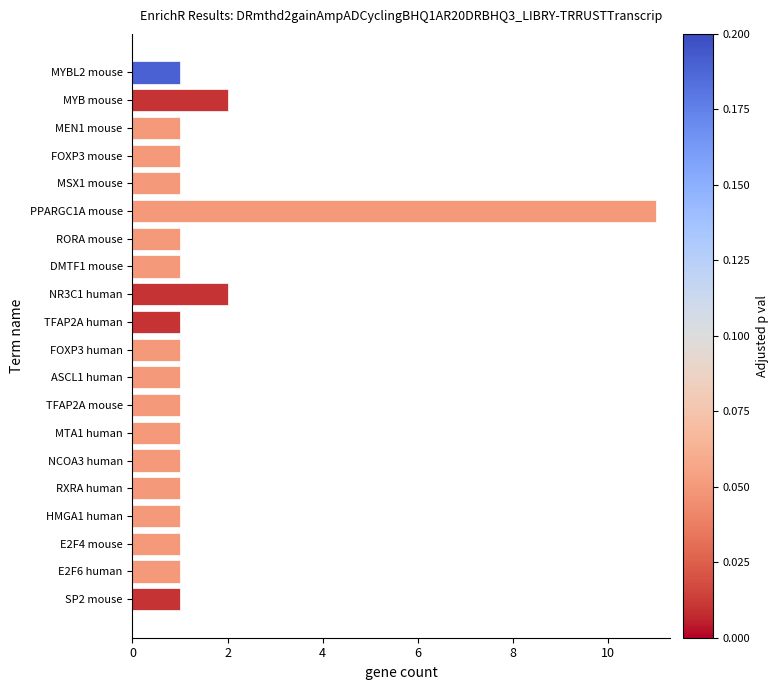

True or false: the data shows 11 at PPARGC1A mouse.

True